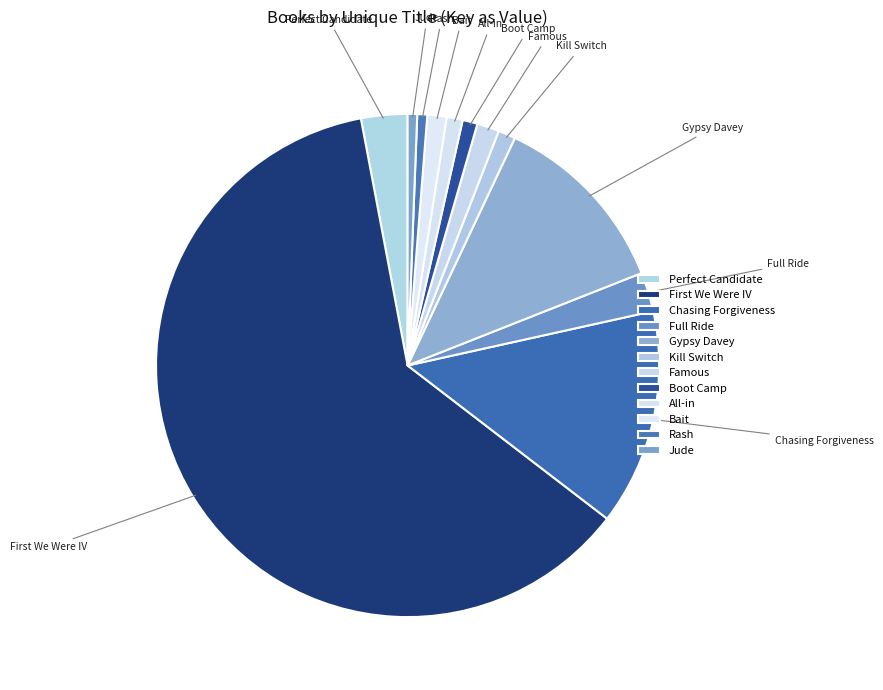

How many slices are in this pie chart?

12